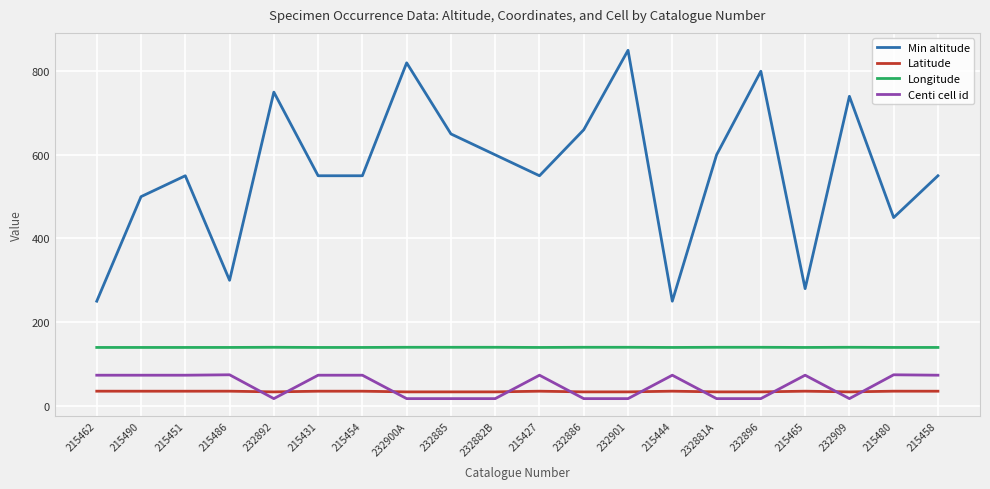

What is the maximum value shown in the chart?

850.0